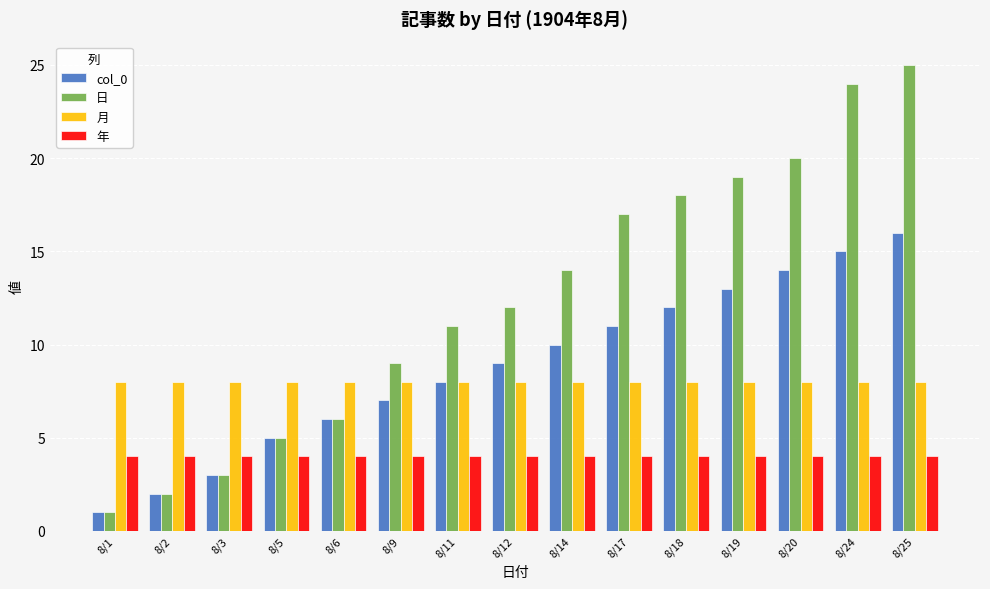

Which series changed the most between 8/12 and 8/24?

日